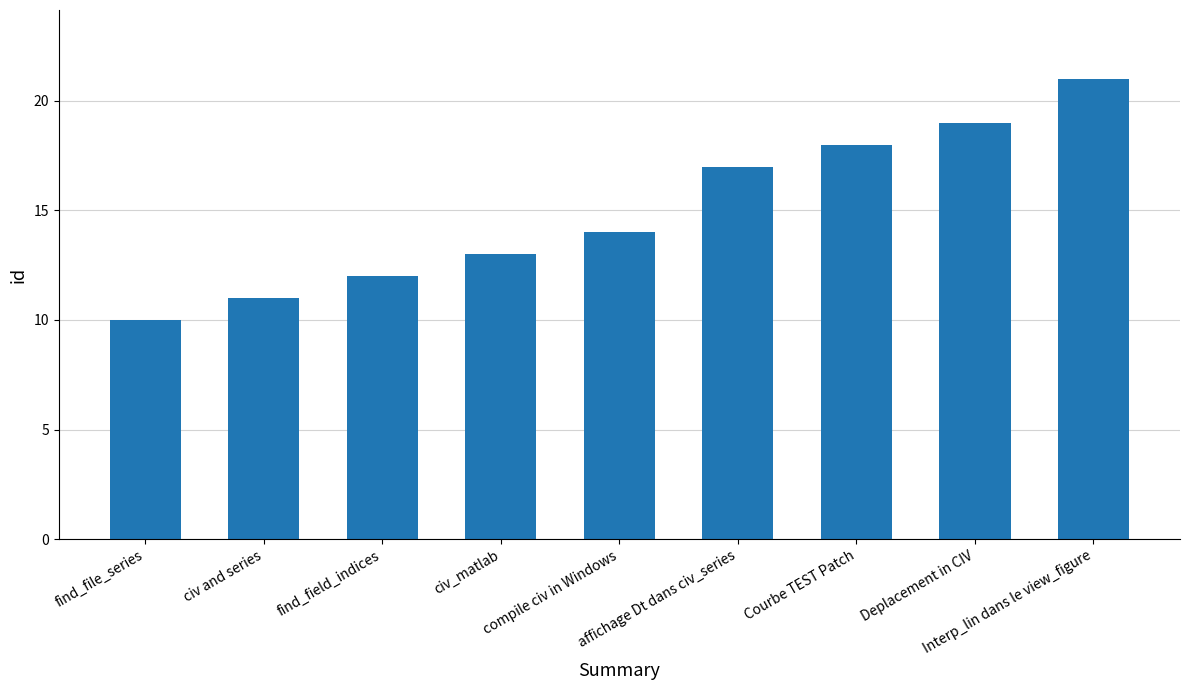

Are the bars horizontal?

No